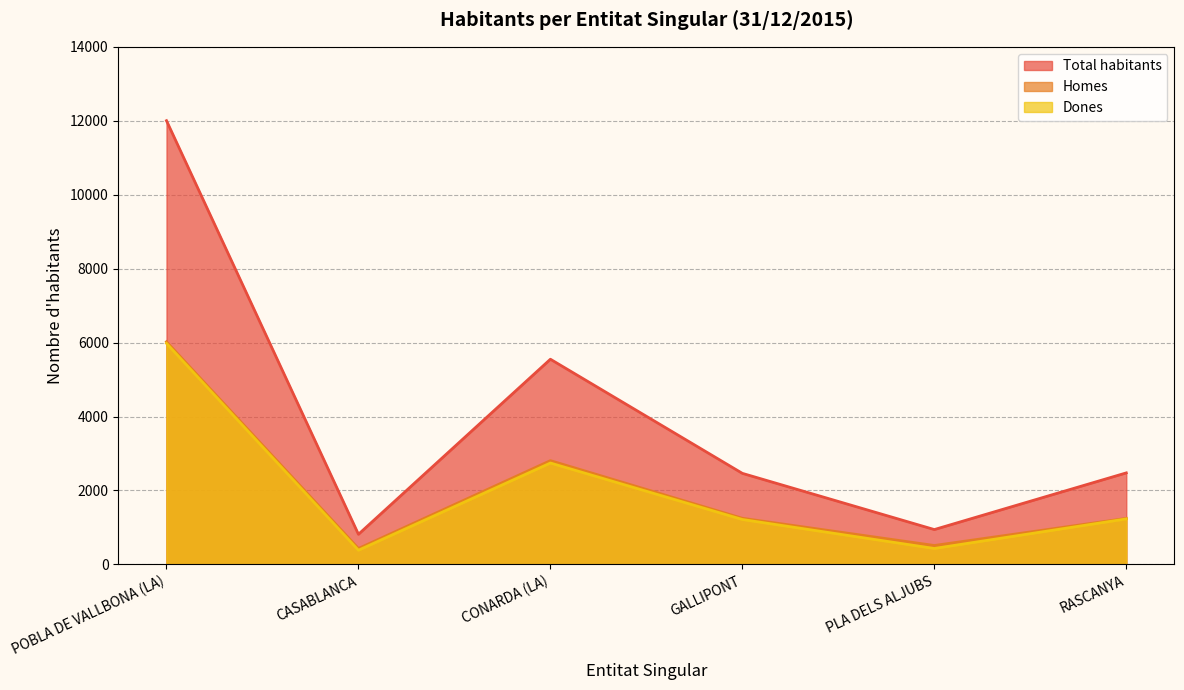

True or false: Homes and Dones cross at least once.

False